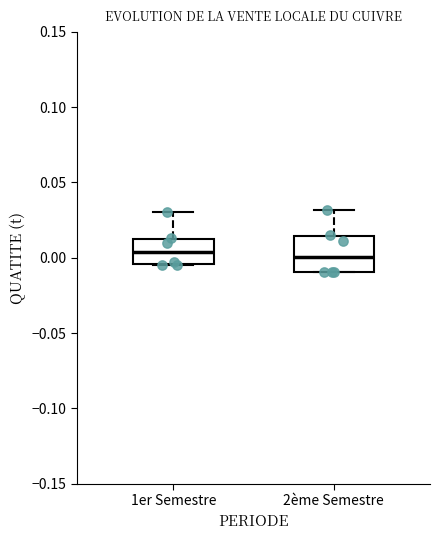

Where does the upper whisker of the box for 1er Semestre end on the y-axis? The values are not printed on the chart, so give them approximately, as read against the axis.

0.030